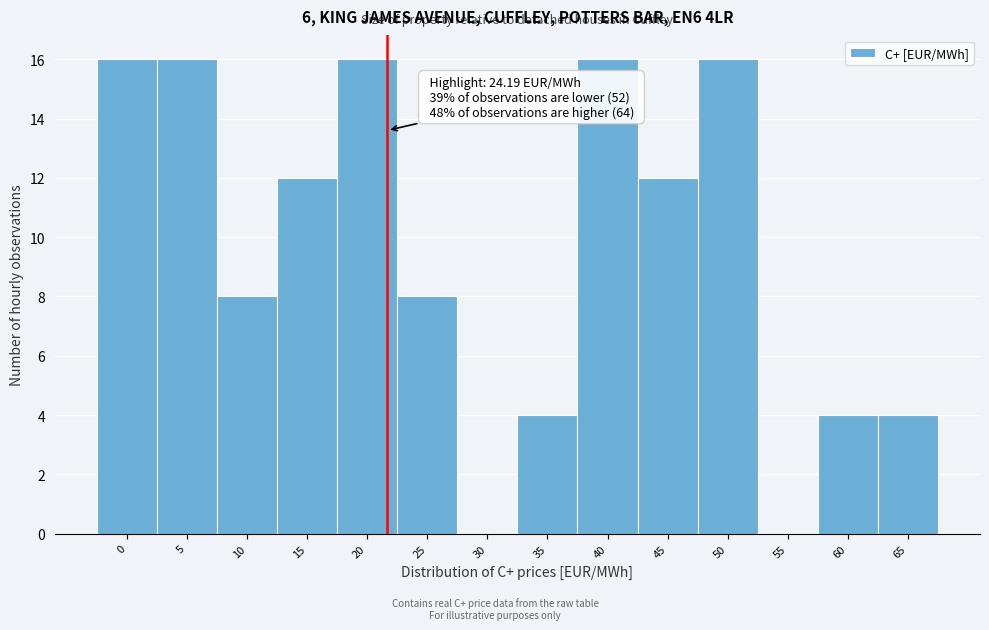

Reading left to right, list all the values displayed in this chart.

0=16	5=16	10=8	15=12	20=16	25=8	30=0	35=4	40=16	45=12	50=16	55=0	60=4	65=4